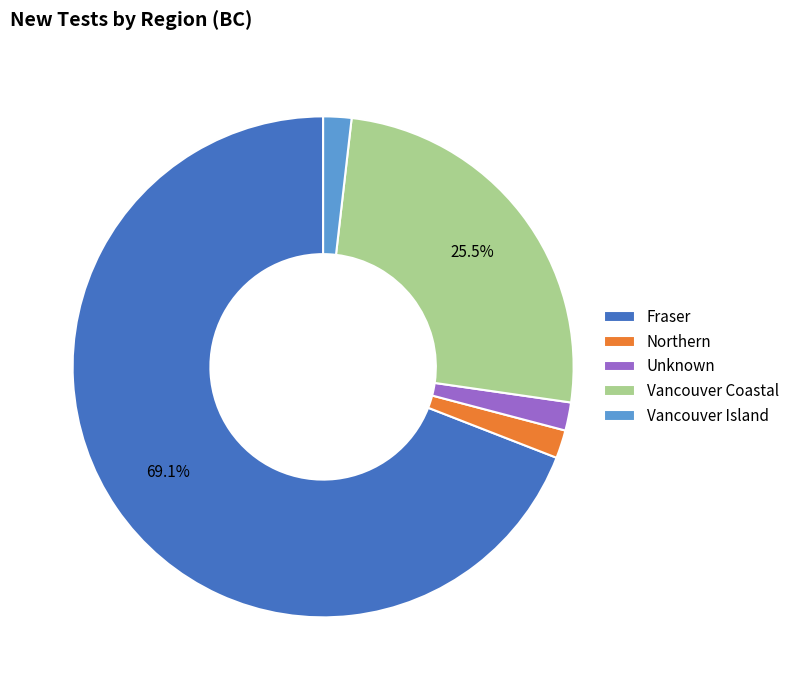

Between Northern and Vancouver Coastal, which is larger?

Vancouver Coastal